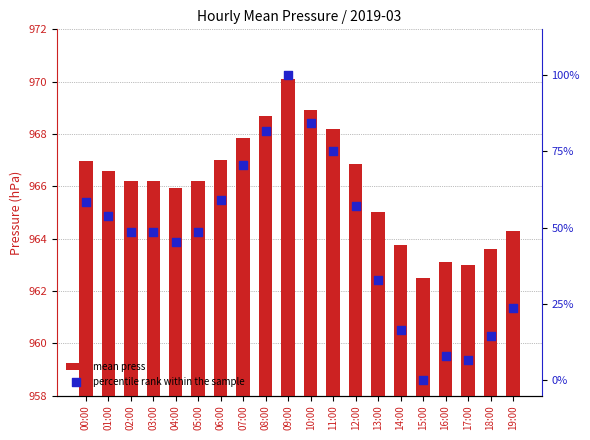

At how many categories does at least one series exceed 412?

20